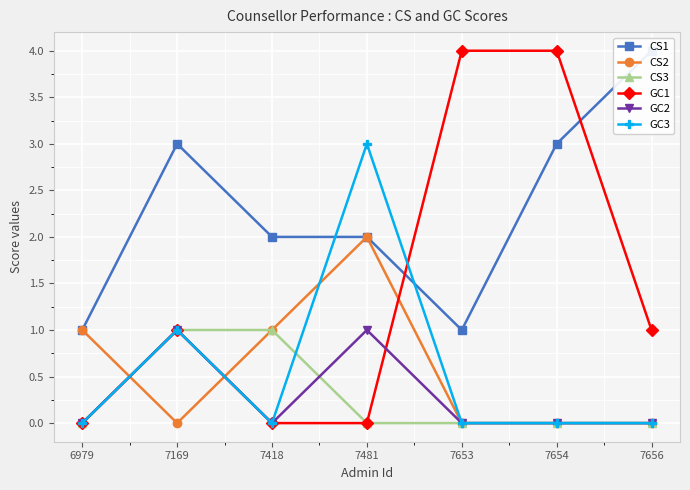

At which category is the sum across all series the highest?

7481